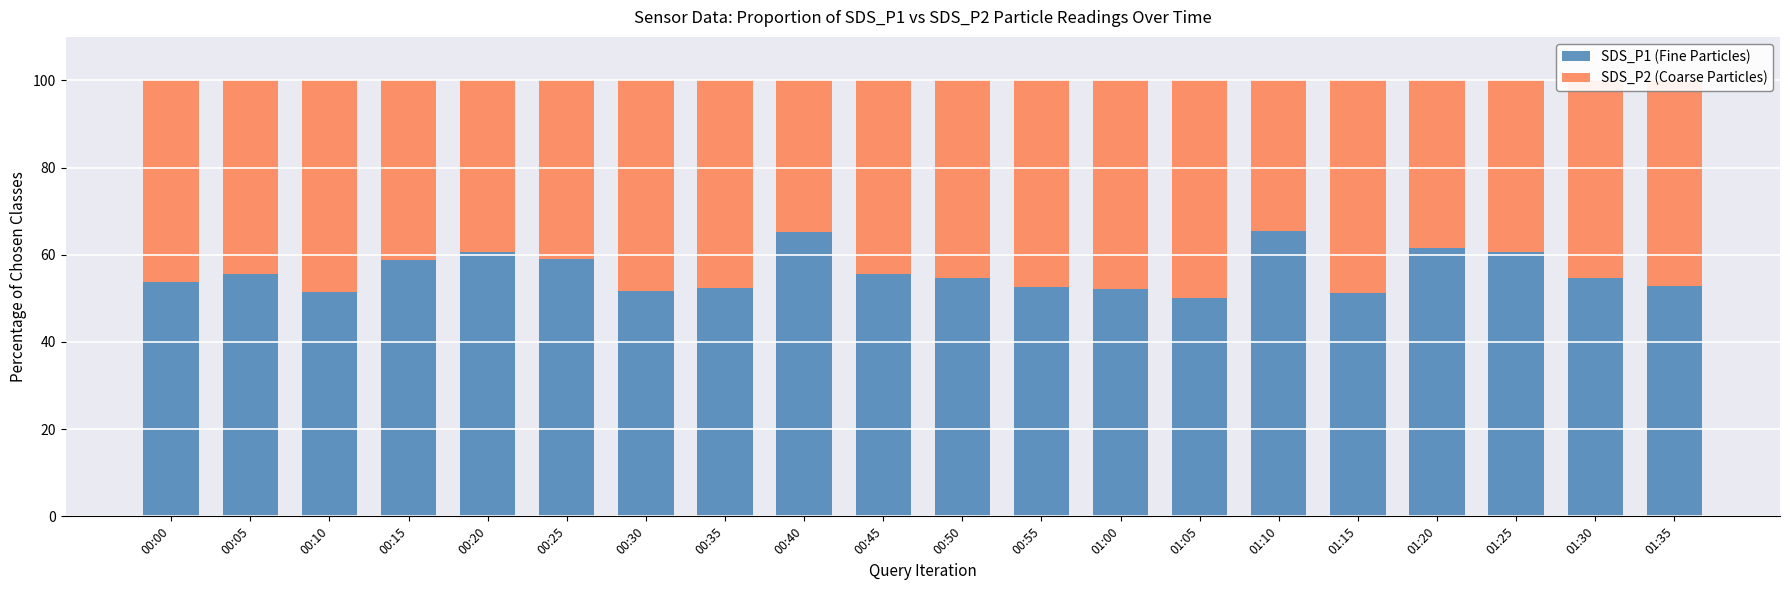

What is the highest value of the SDS_P1 (Fine Particles) series?

65.5